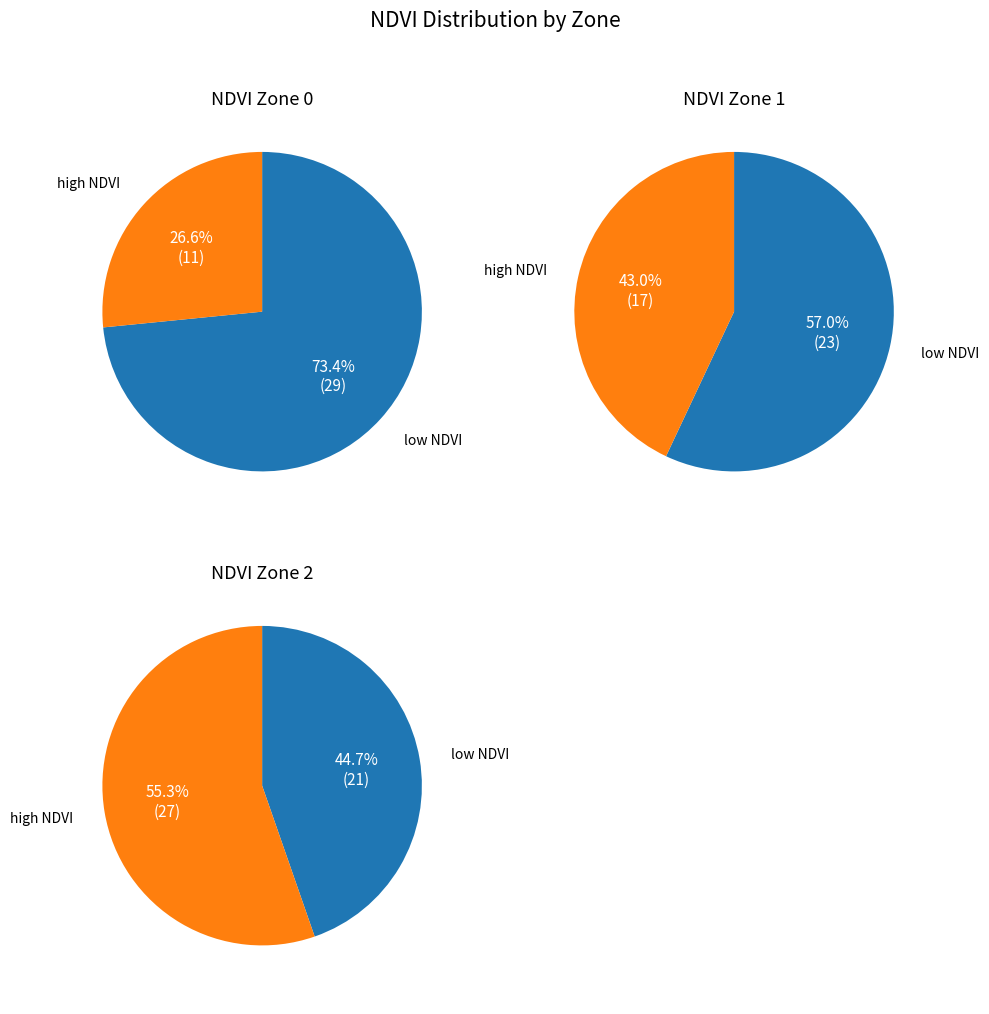

The Zone 0 slice represents 31% of the pie. True or false?

True